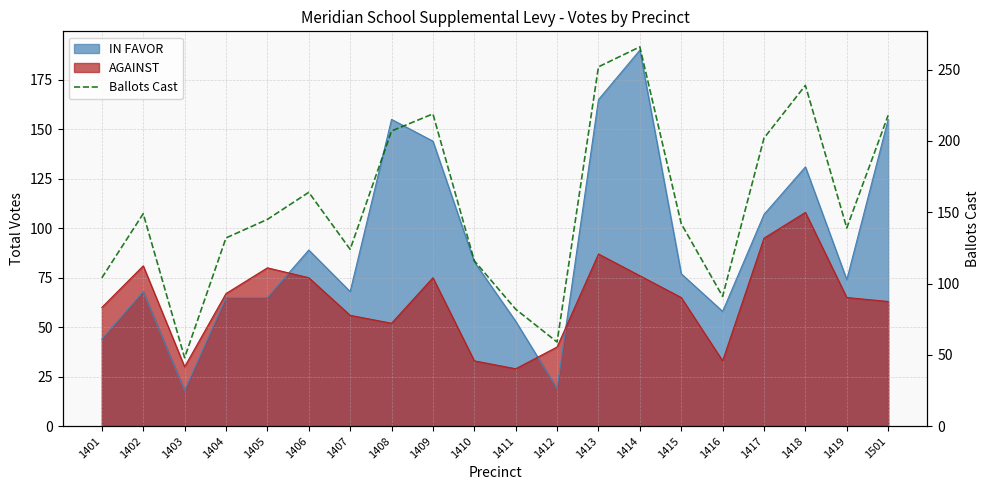

Where is the first local minimum?

1403